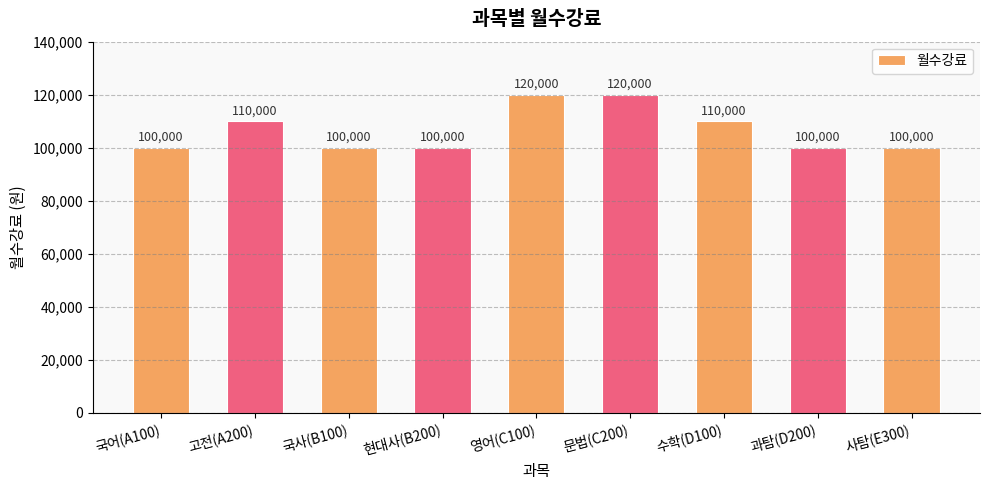

What is the smallest value displayed?

100000